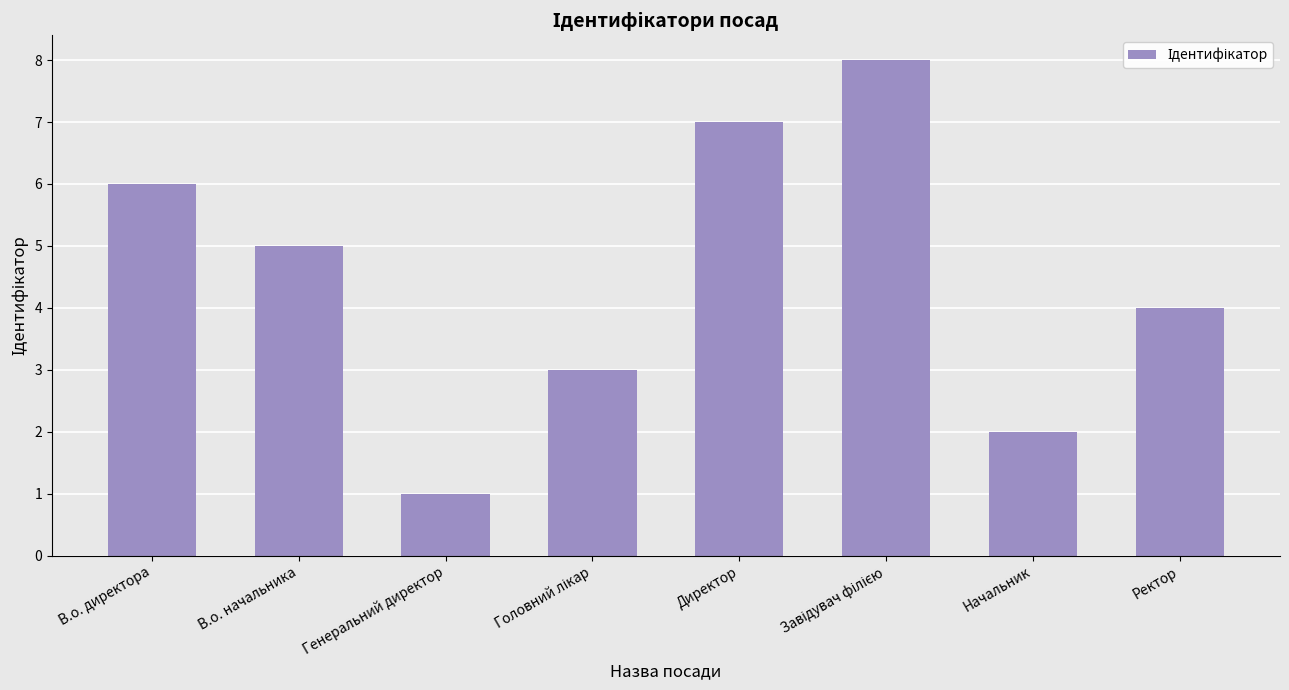

How many data points does each series have?

8